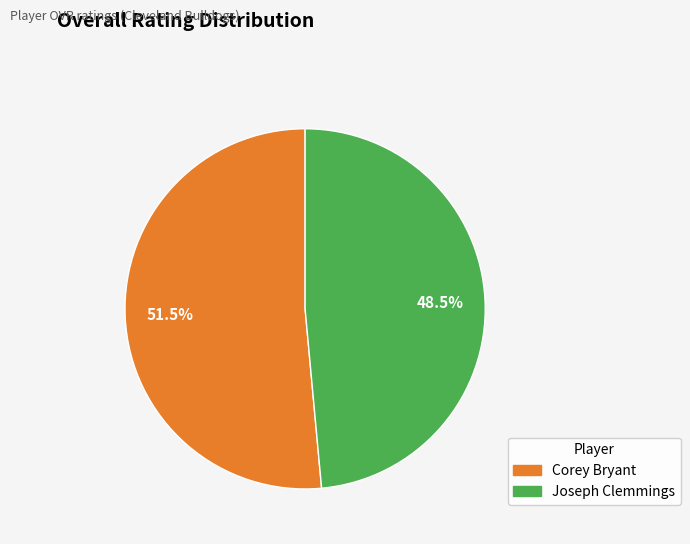

What portion of the pie excludes Joseph Clemmings?

51.5%